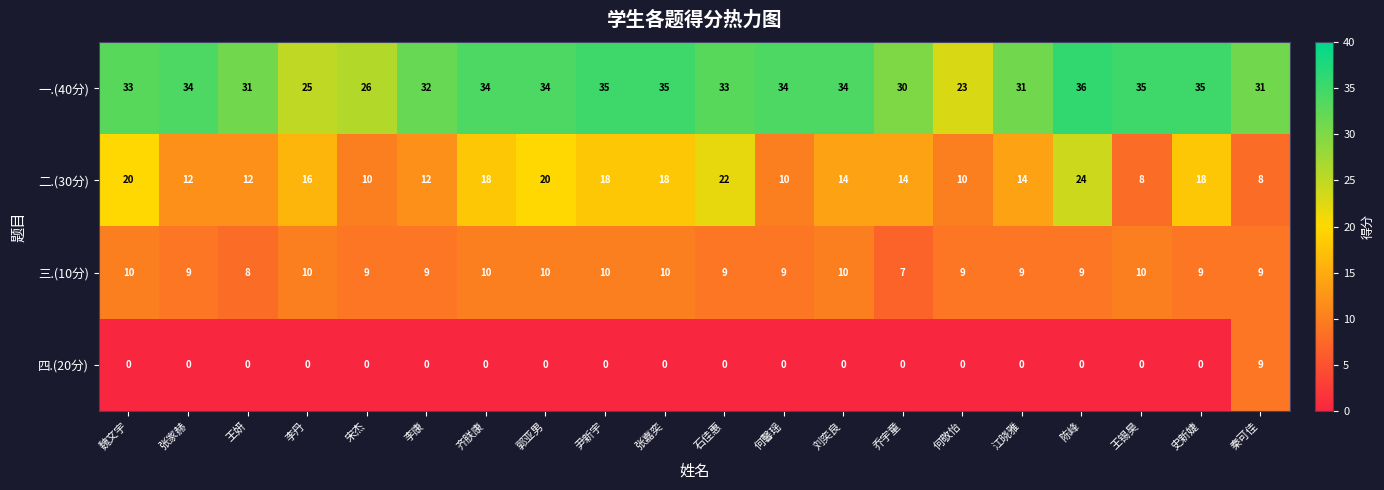

The value of 二.(30分) at 王锡昊 is 8. True or false?

True